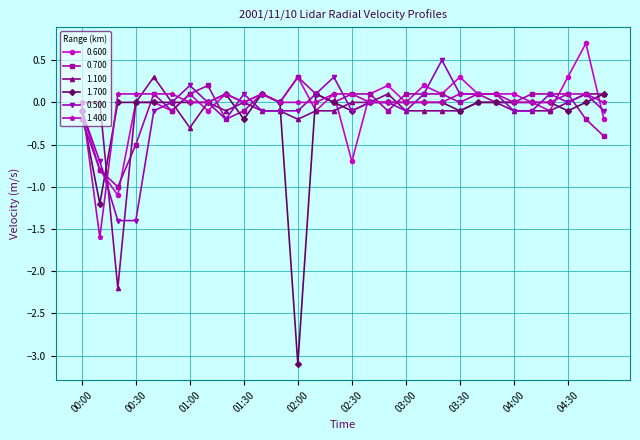

True or false: 1.100 has more than 0 interior local peaks.

True